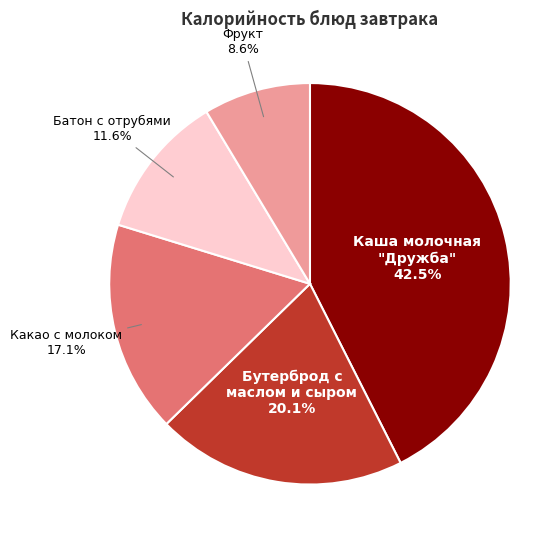

Is there any slice that represents more than half of the pie?

No